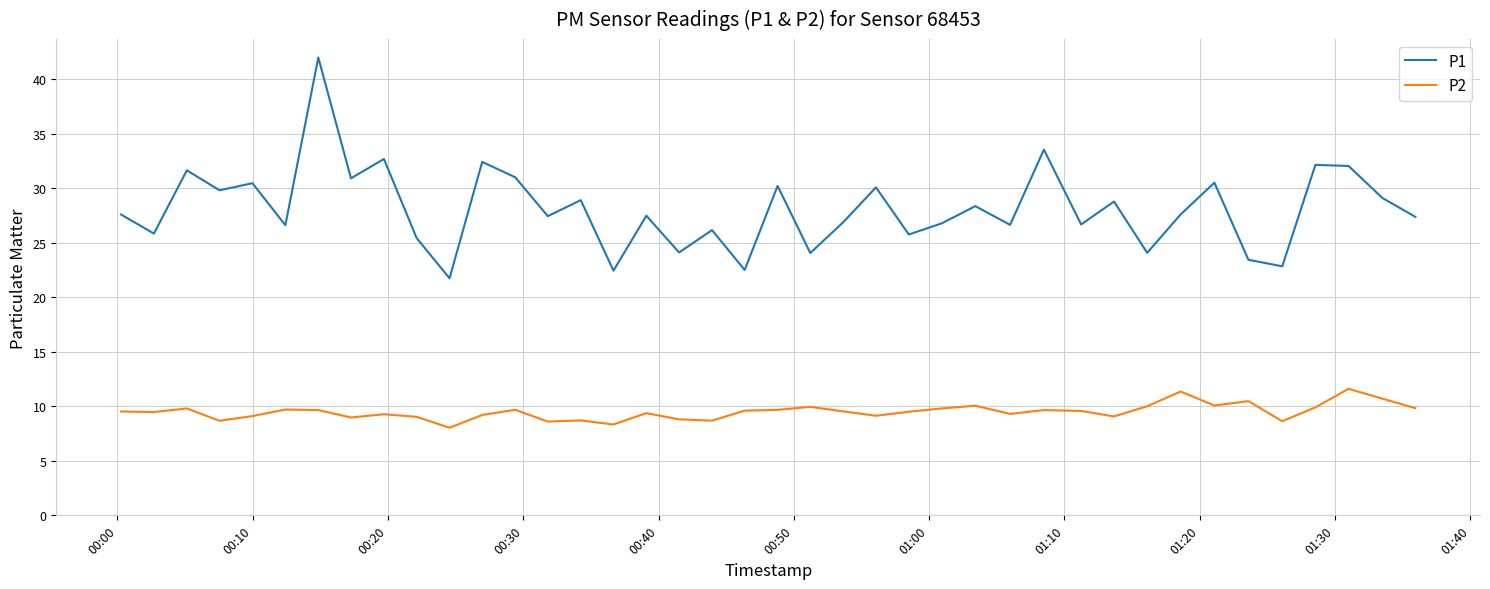

Which series has the largest total across all categories?

P1